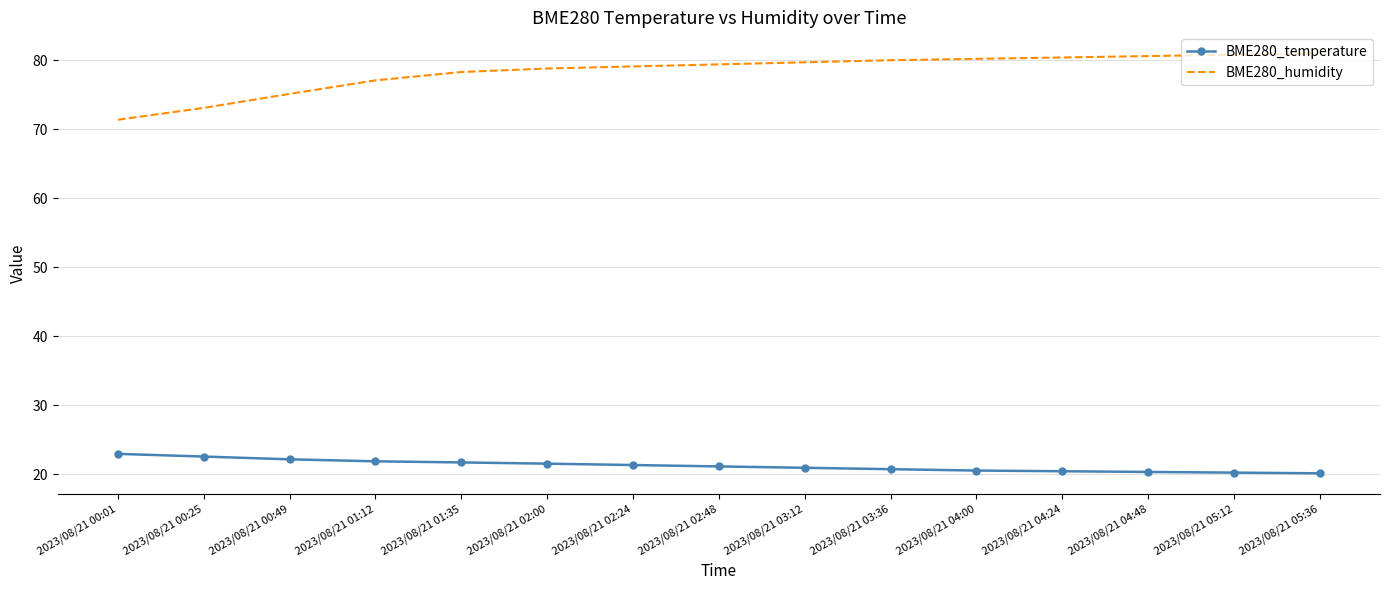

What is the sum of the BME280_temperature values at 2023/08/21 02:48 and 2023/08/21 05:12?

41.3